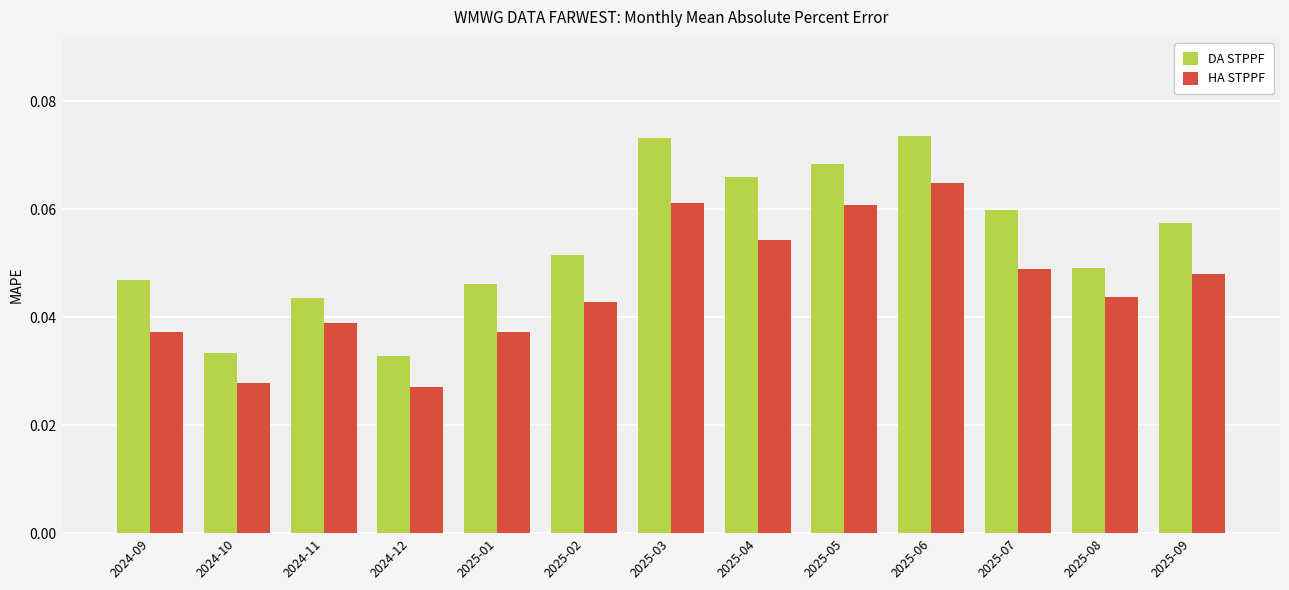

How many HA STPPF values are between 0 and 1?

13